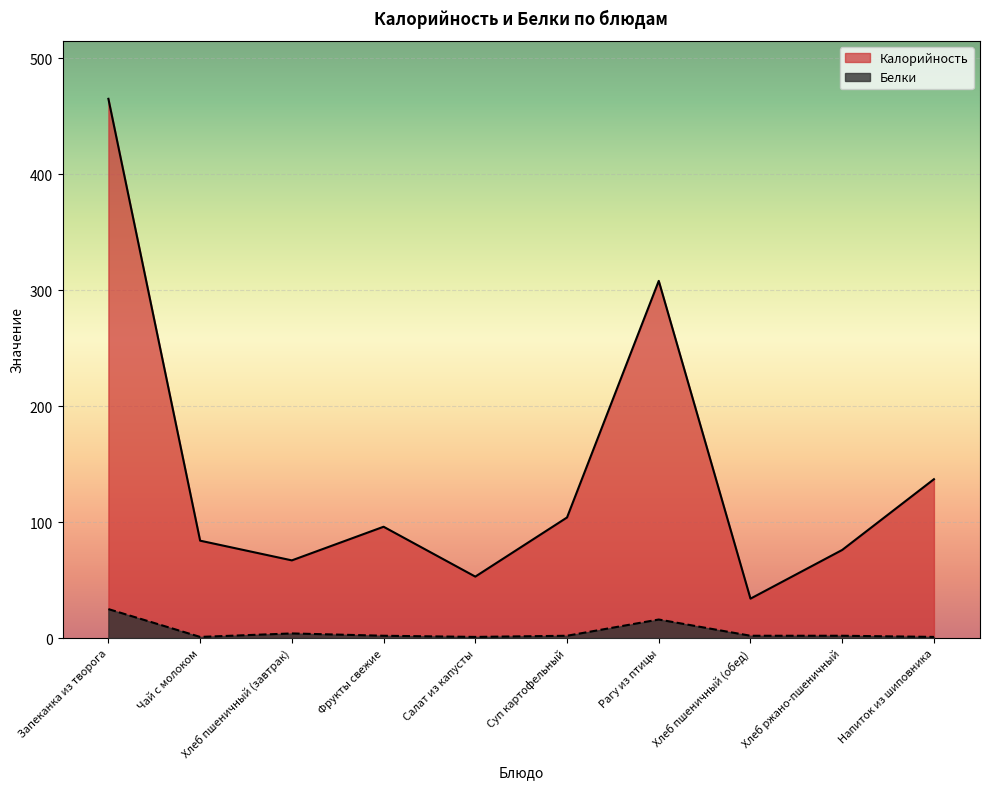

List the labels in order of Белки value, largest first.

Запеканка из творога, Рагу из птицы, Хлеб пшеничный (завтрак), Фрукты свежие, Суп картофельный, Хлеб пшеничный (обед), Хлеб ржано-пшеничный, Чай с молоком, Салат из капусты, Напиток из шиповника